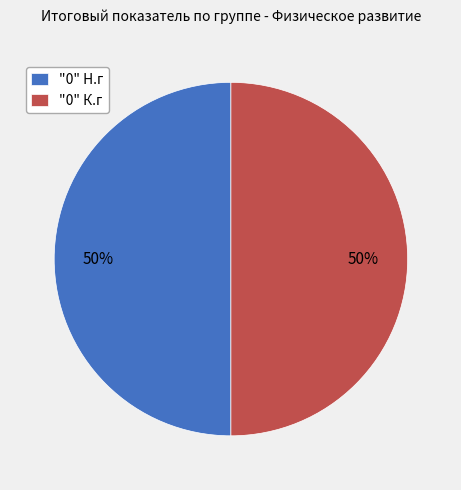

Count the number of slices in the pie.

2